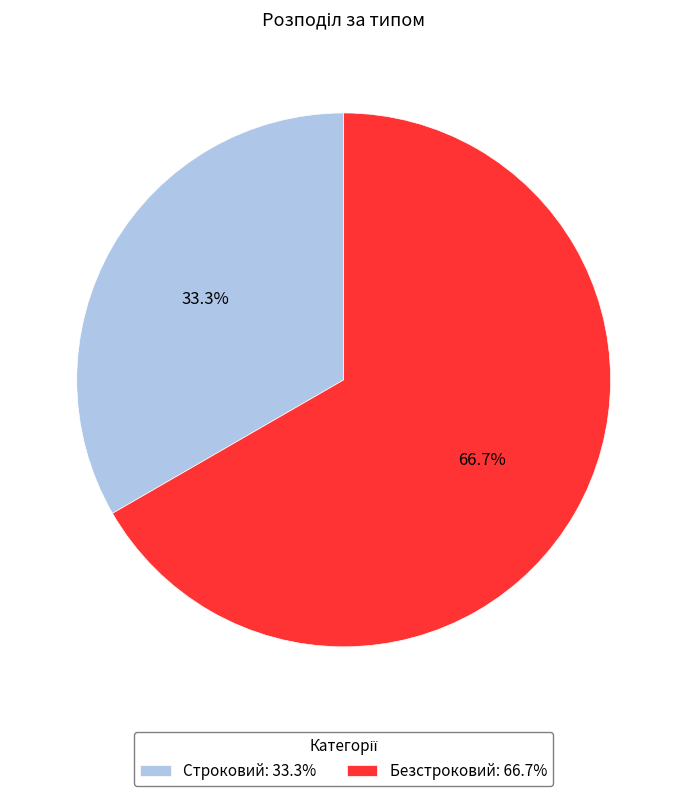

What is the total percentage of Безстроковий and Строковий?

100.0%